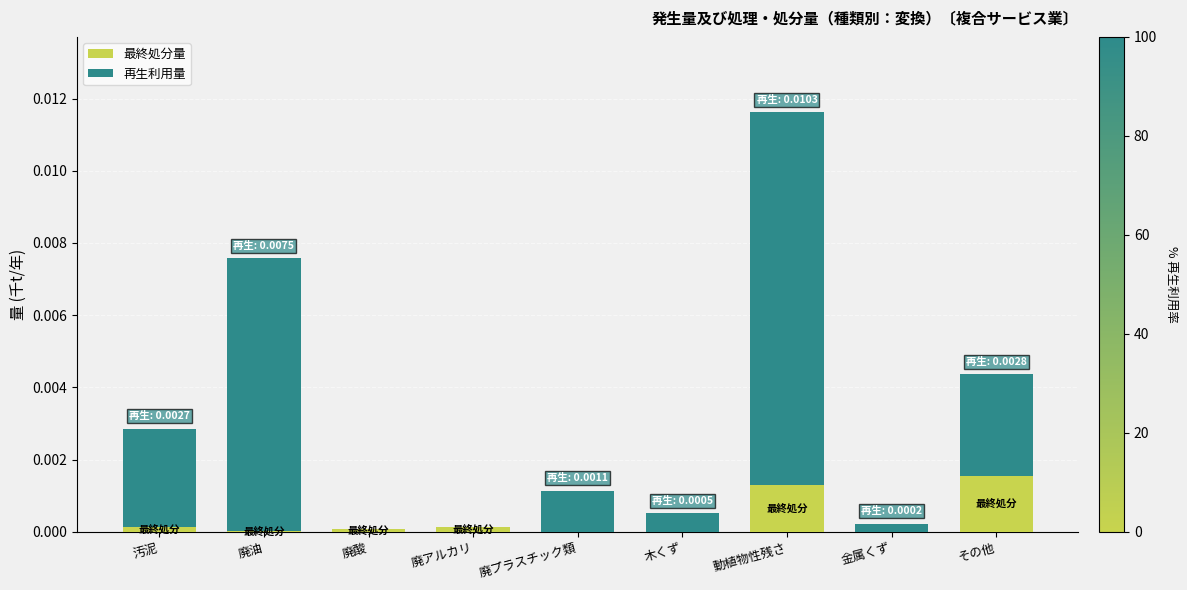

At which category is the sum across all series the highest?

動植物性残さ